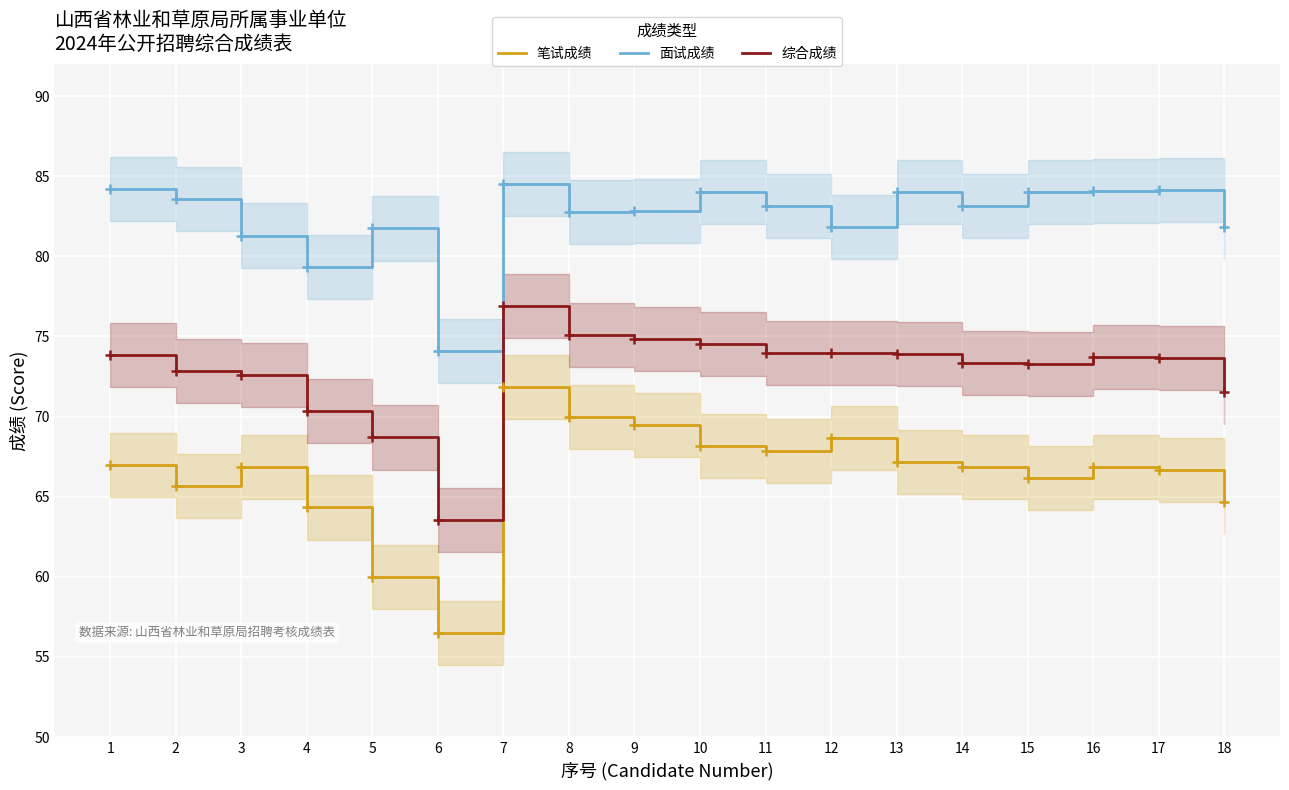

At how many categories does at least one series exceed 71?

18